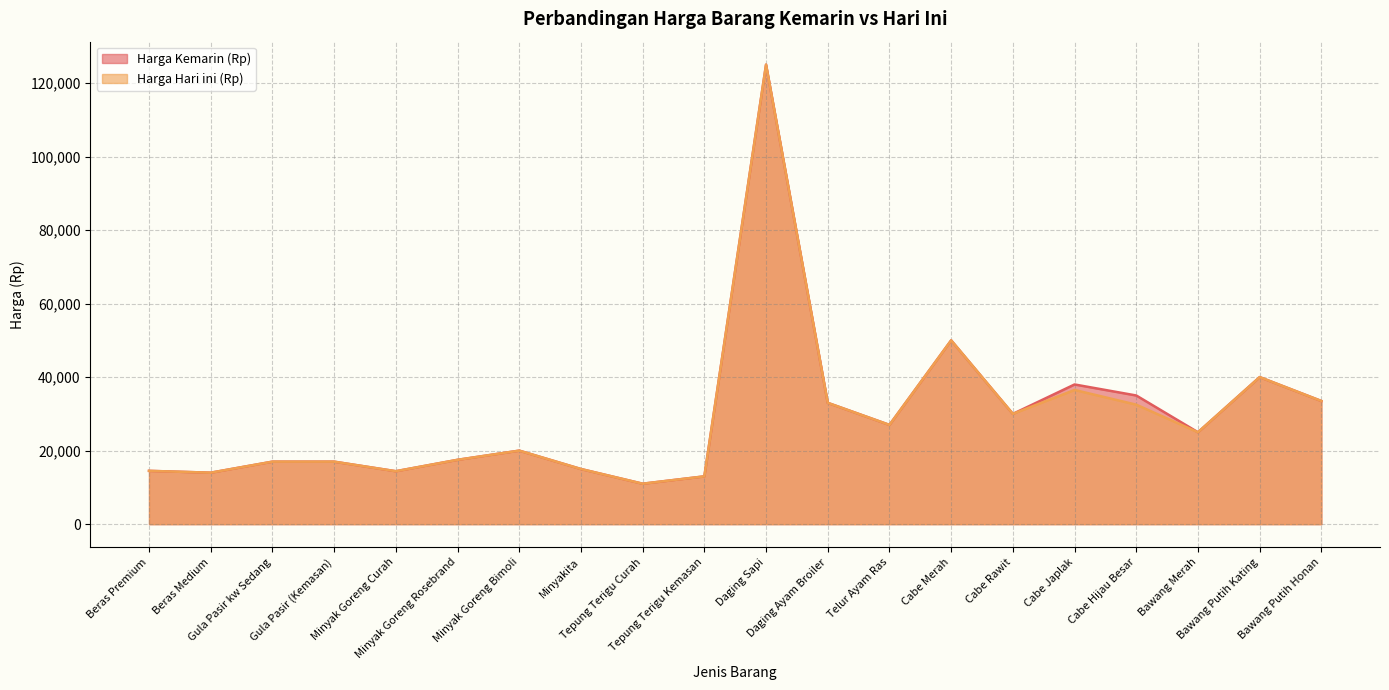

What is the total value across all series at Minyakita?

30000